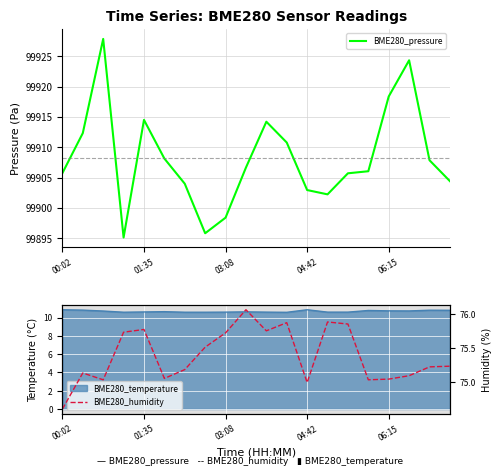

Is it true that BME280_pressure equals 99903.0 at 04:42?

True